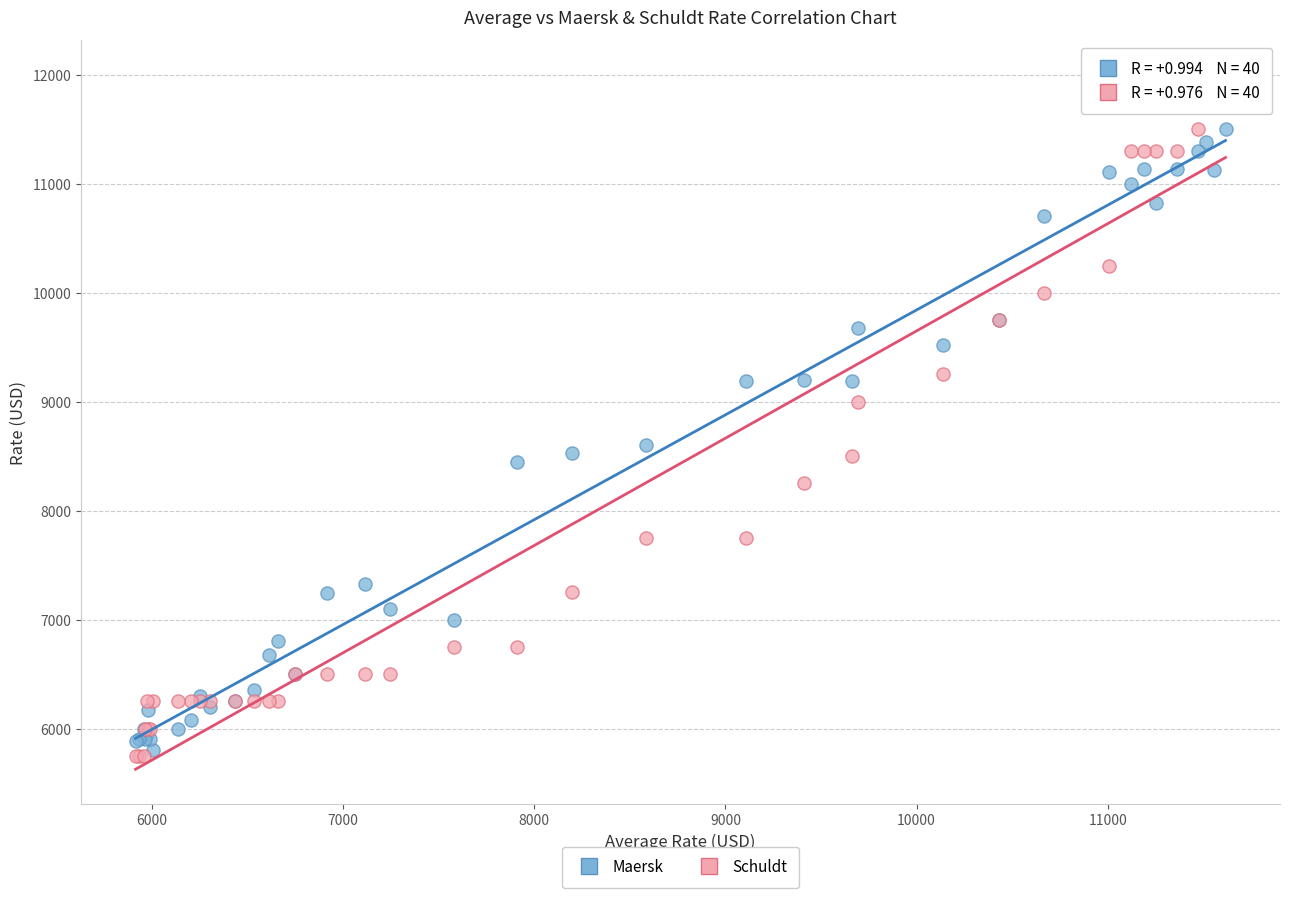

Which series has the widest spread of Y values?

Schuldt